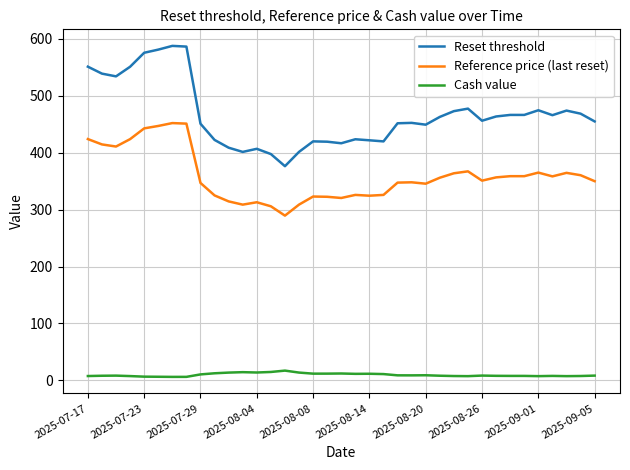

At how many categories does at least one series exceed 253?

37